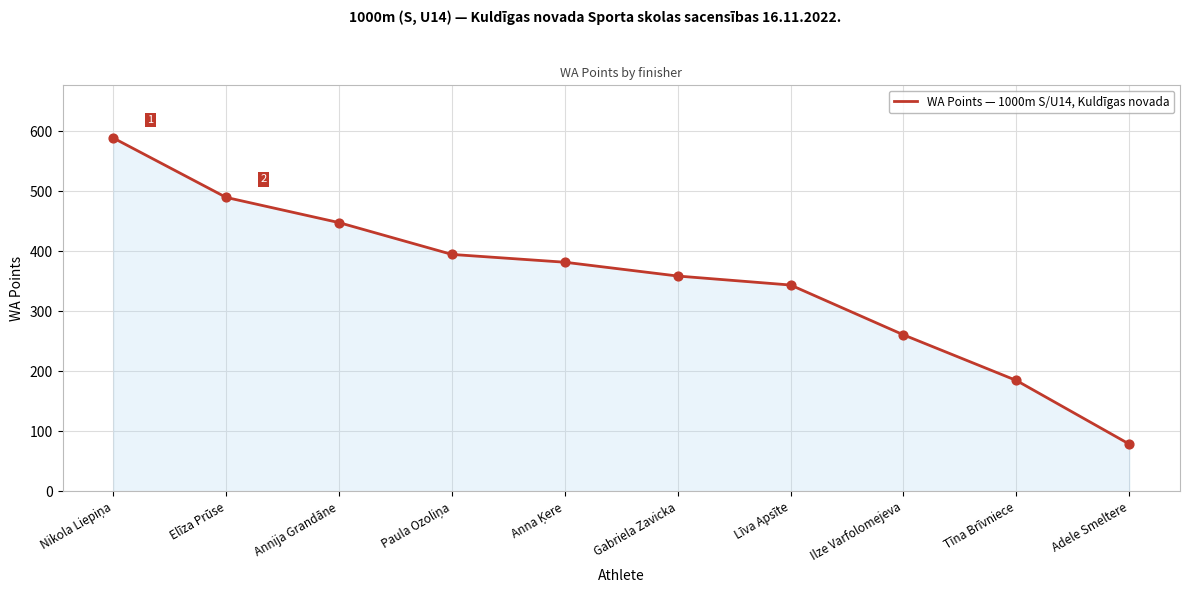

What is the change in value from Annija Grandāne to Līva Apsīte?

-104